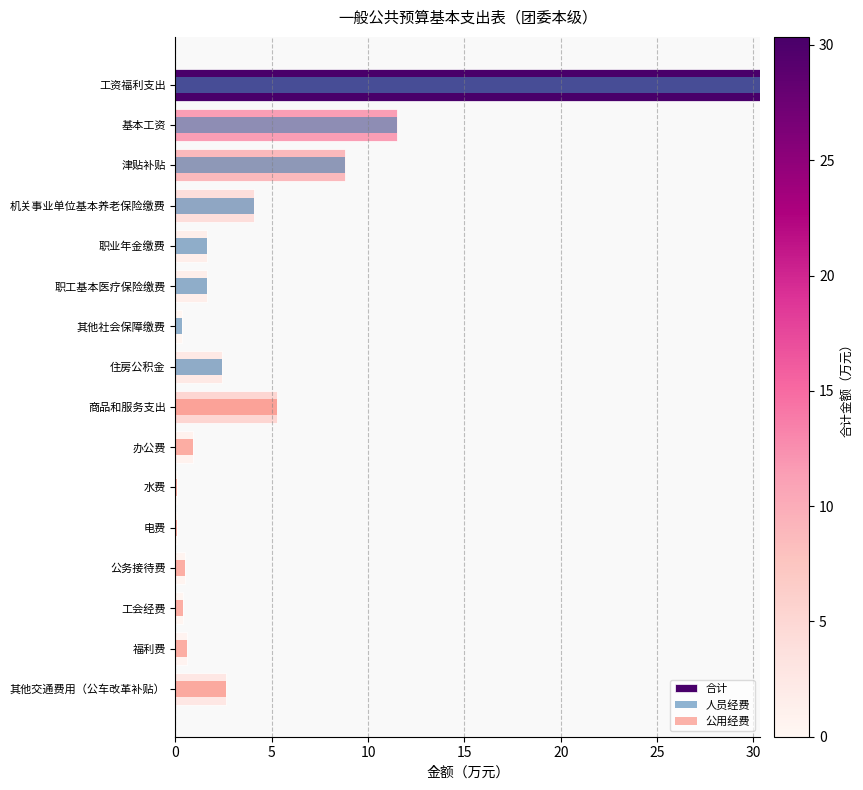

Are the bars grouped side by side (vs. stacked)?

Yes